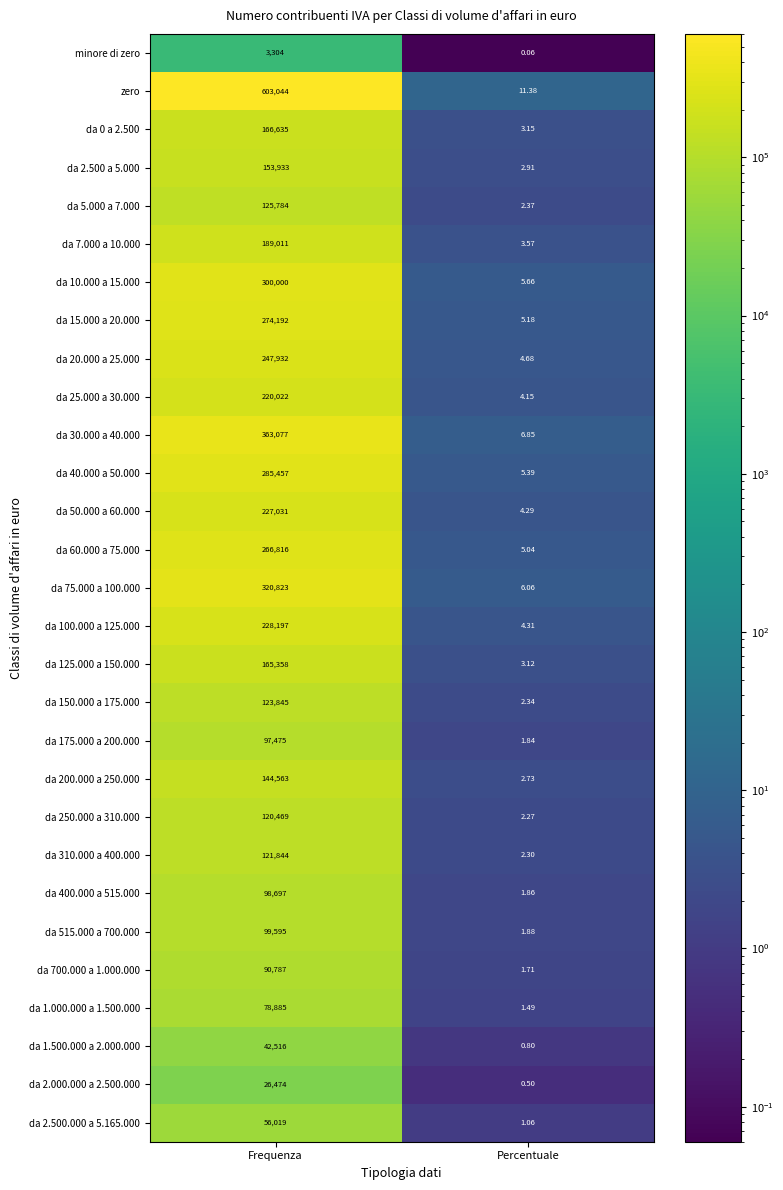

At which label is da 700.000 a 1.000.000 closest to 45394?

Percentuale